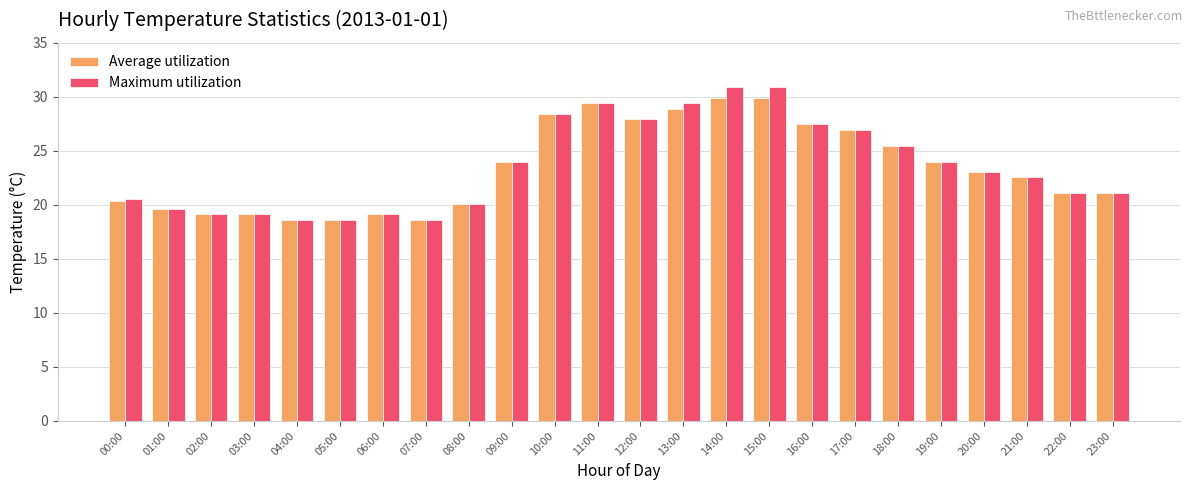

At how many categories does at least one series exceed 25?

9